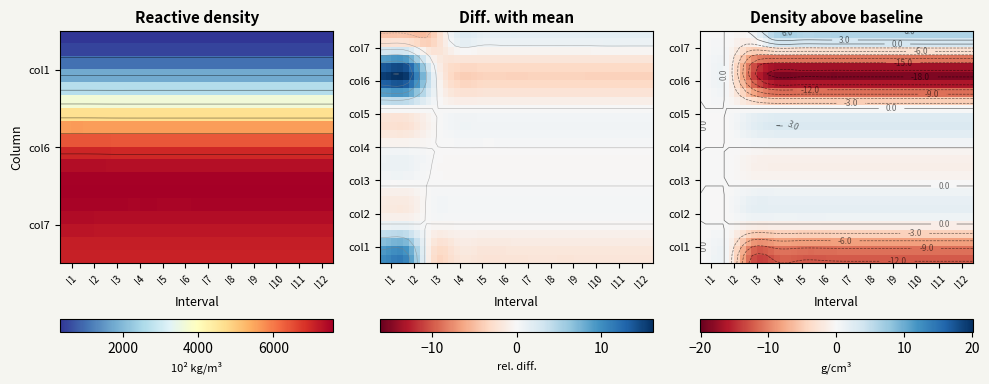

True or false: 6 has a value of 6721.9 at 7.

True